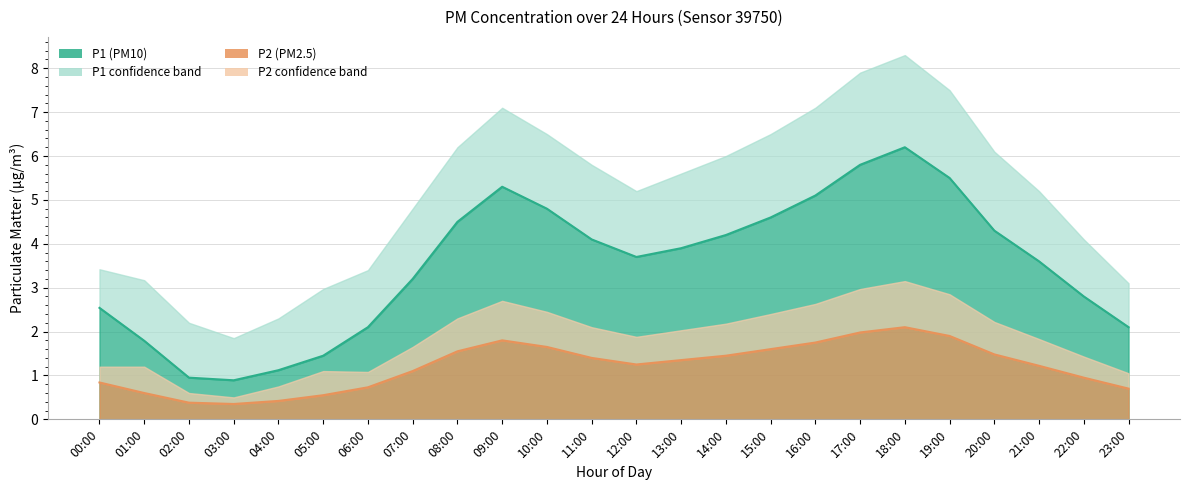

How many distinct data groups are displayed?

2